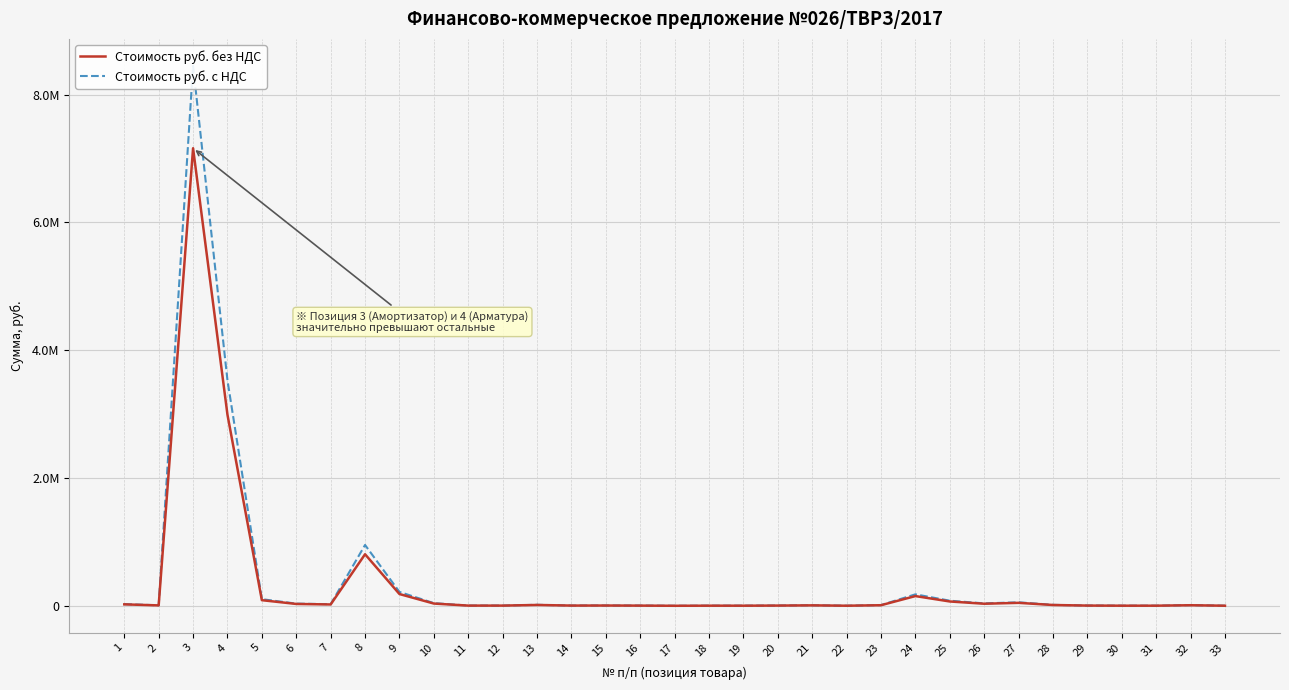

What value does the Стоимость руб. без НДС series have at 19?

1580.0